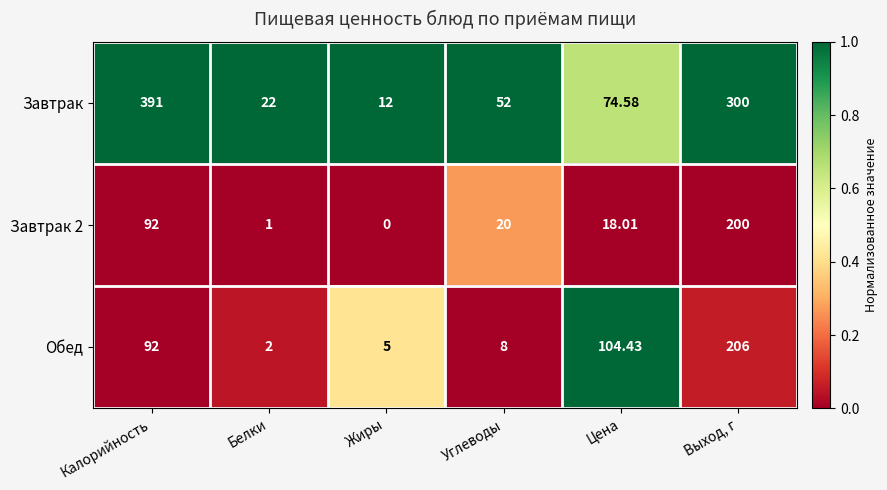

At which category is the sum across all series the highest?

Выход, г